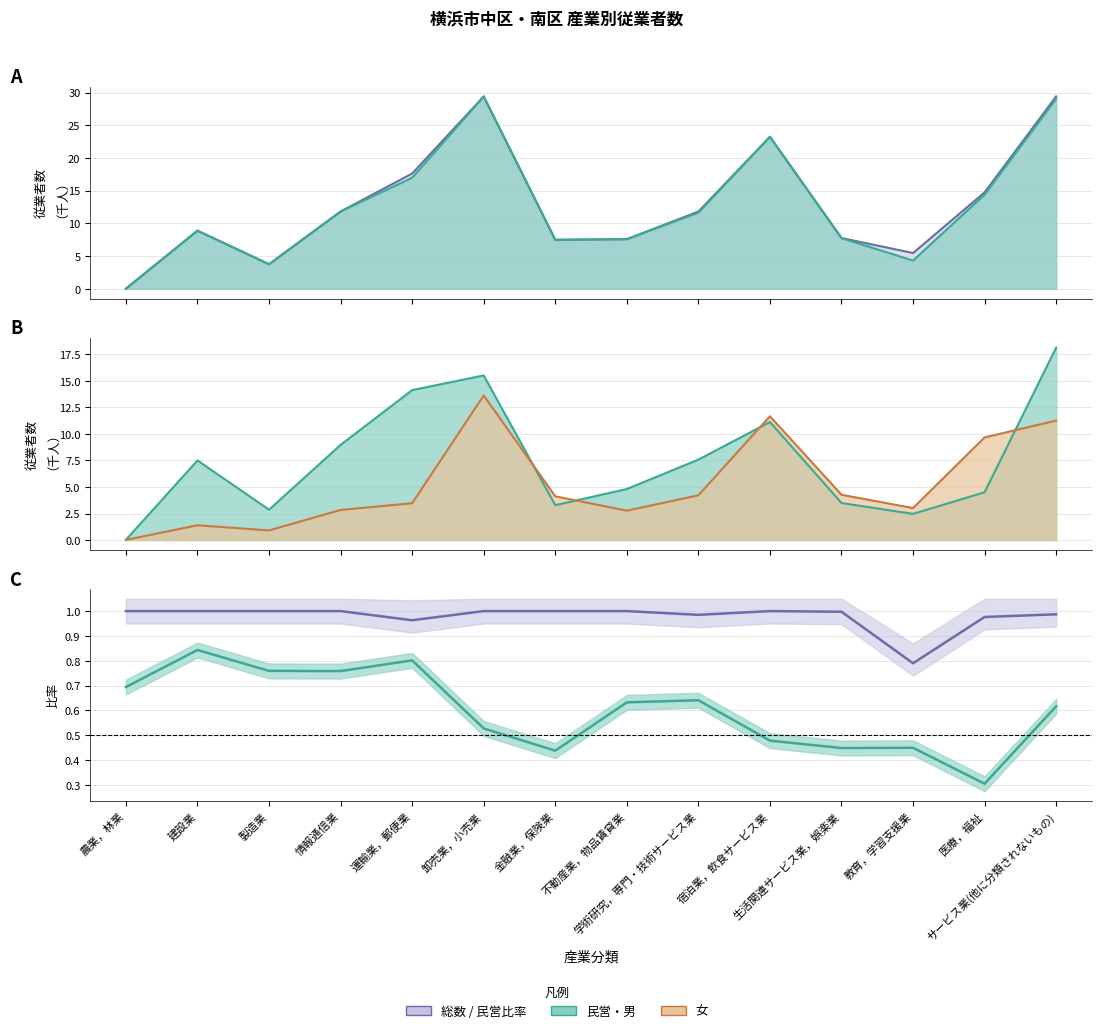

Rank the series at 生活関連サービス業，娯楽業 from highest to lowest value.

民営比率, 男性比率